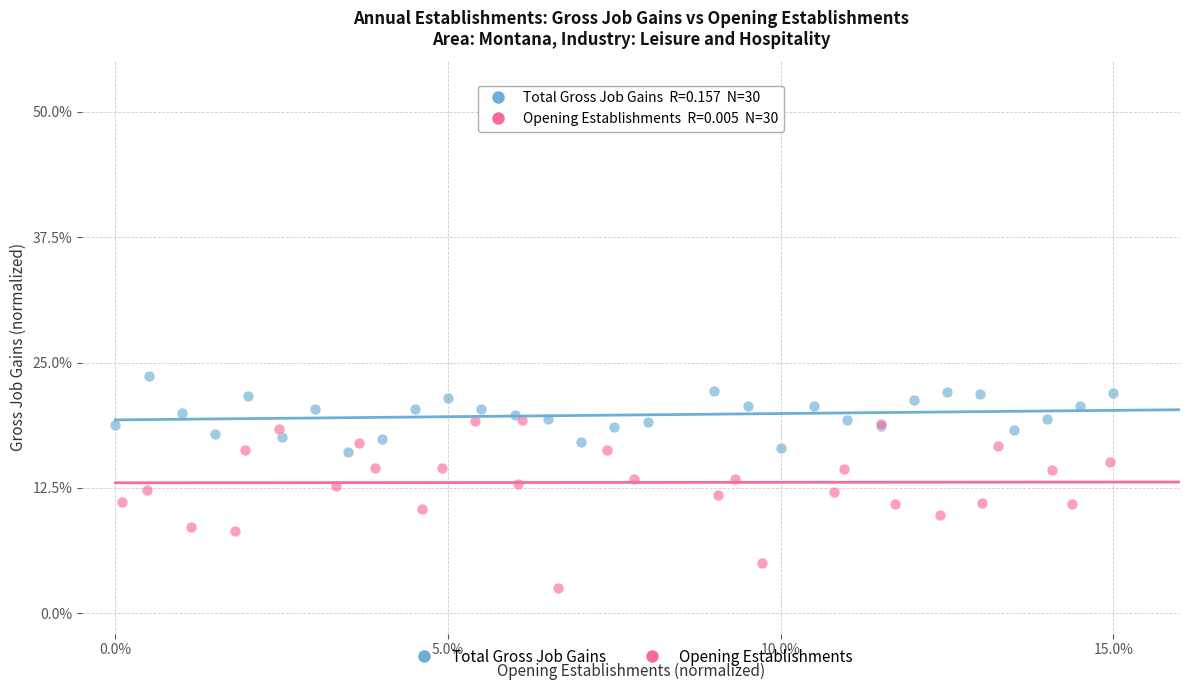

Which series has the widest spread of Y values?

Opening Establishments